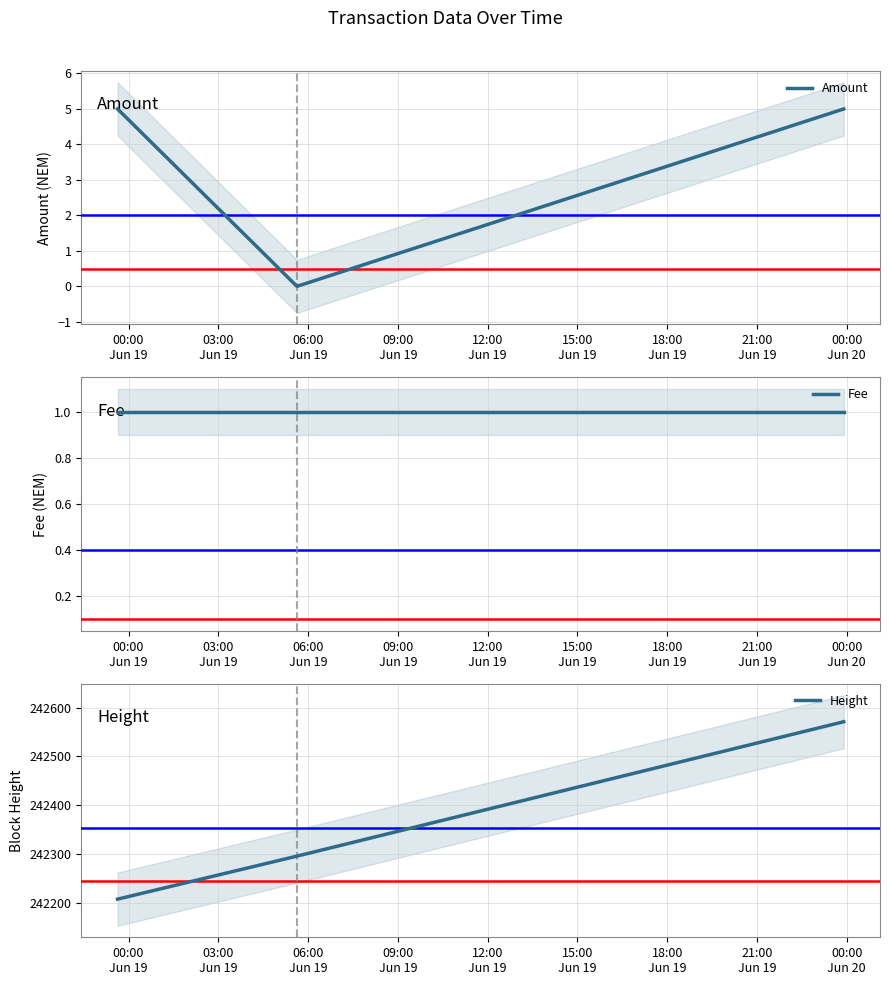

What is the maximum value for Amount?

5